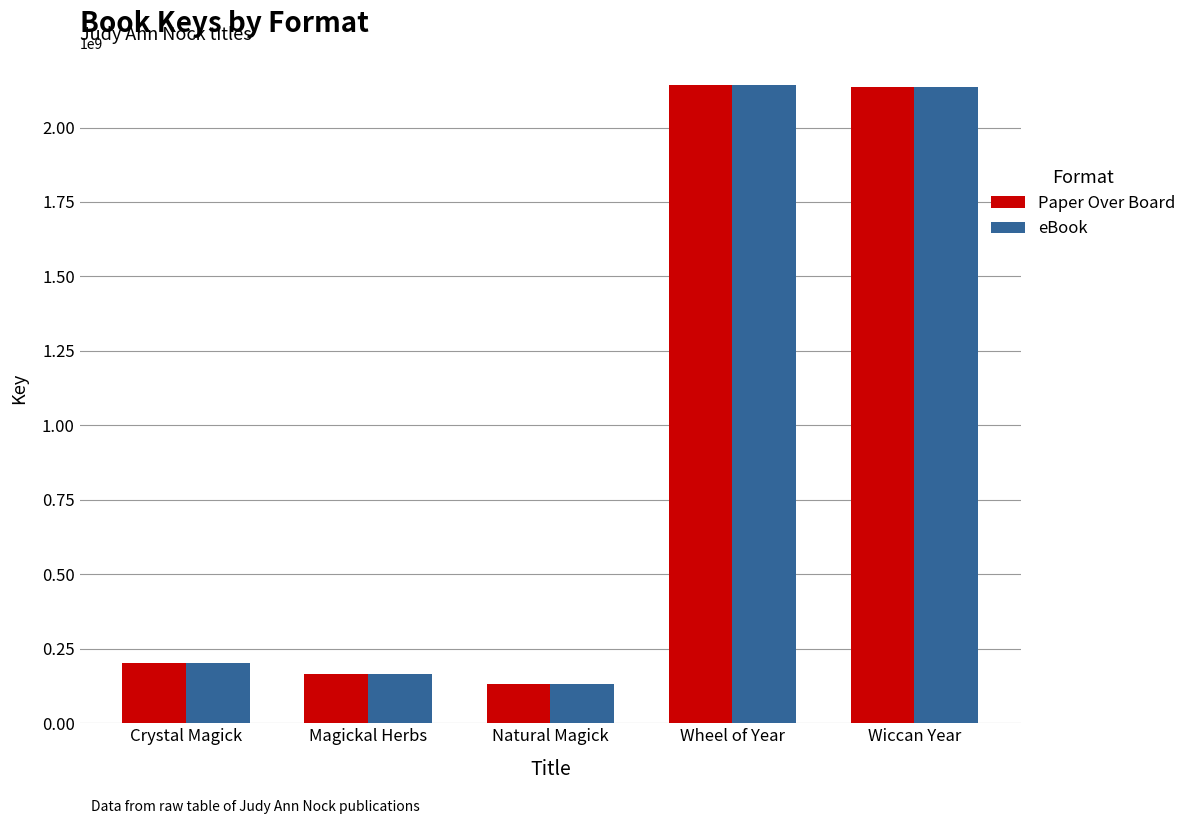

What is the total value across all series at Natural Magick?

260332208